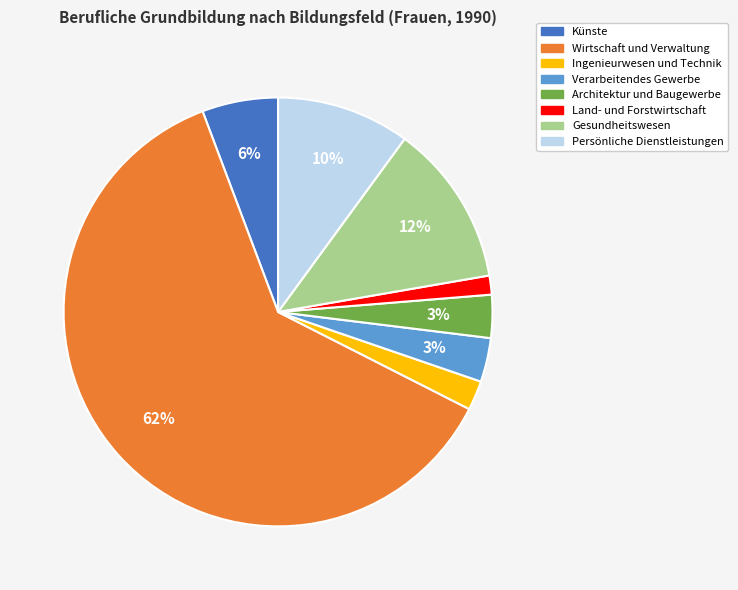

Count the number of slices in the pie.

8